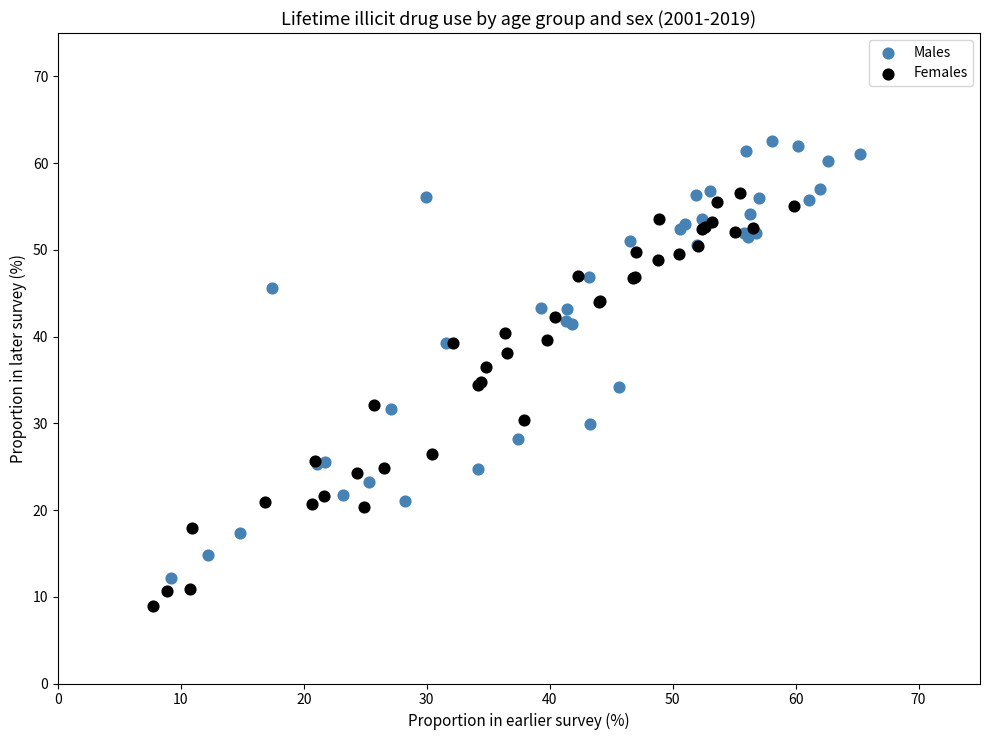

Which series has the largest Y range (max minus min)?

Males